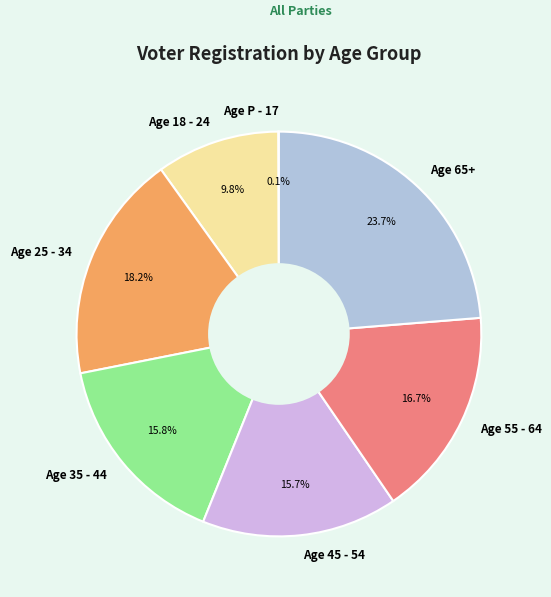

Which category has the biggest portion of the pie?

Age 65+